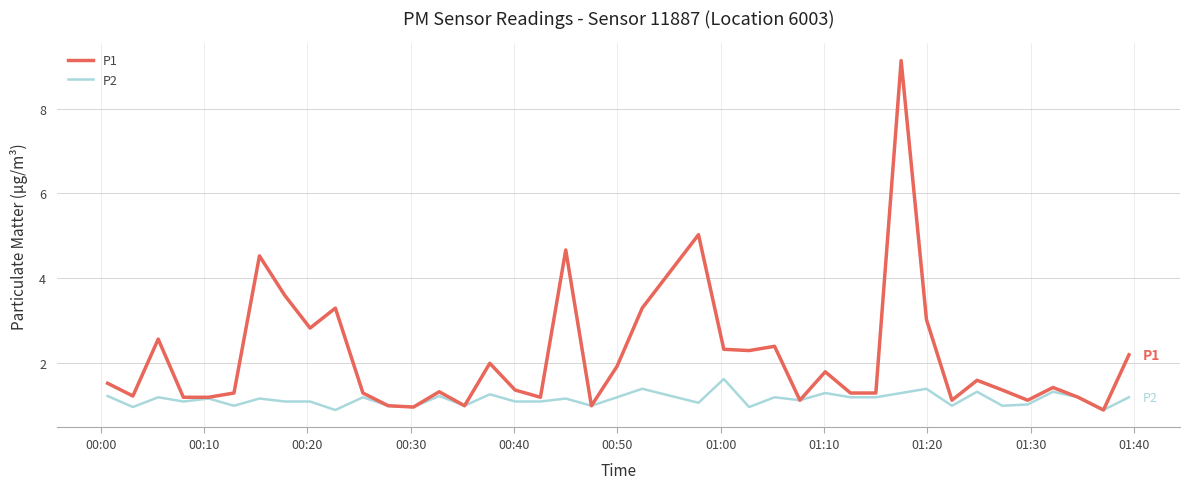

Rank the series by their average value, from lowest to highest.

P2, P1